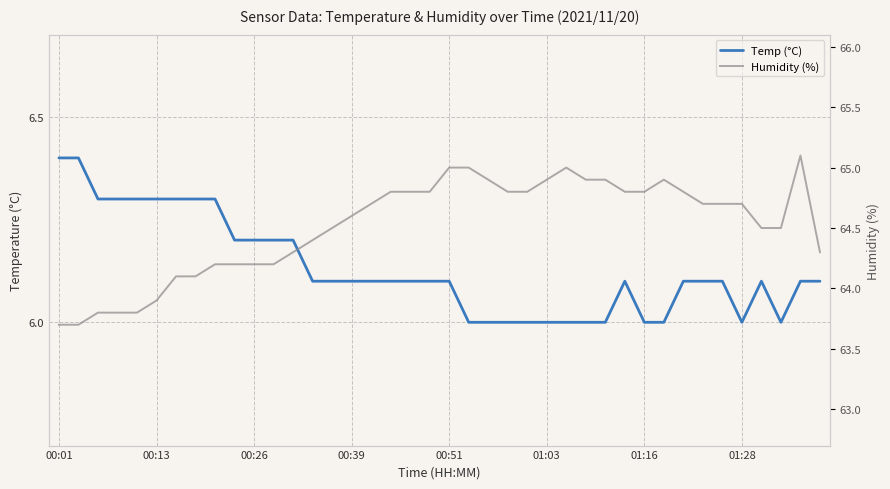

What is the sum of the Temp (°C) values at 34 and 00:13?

12.5